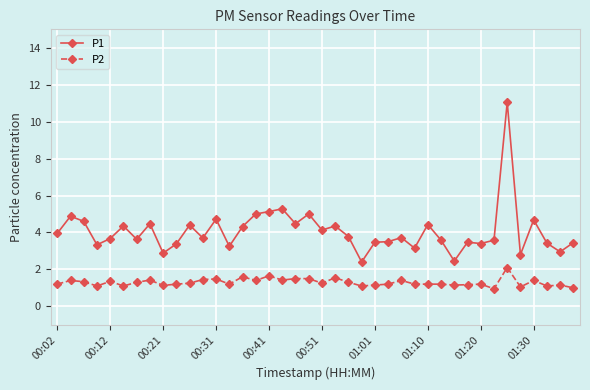

What is the value of the P2 point at the 5th from the left?

1.4